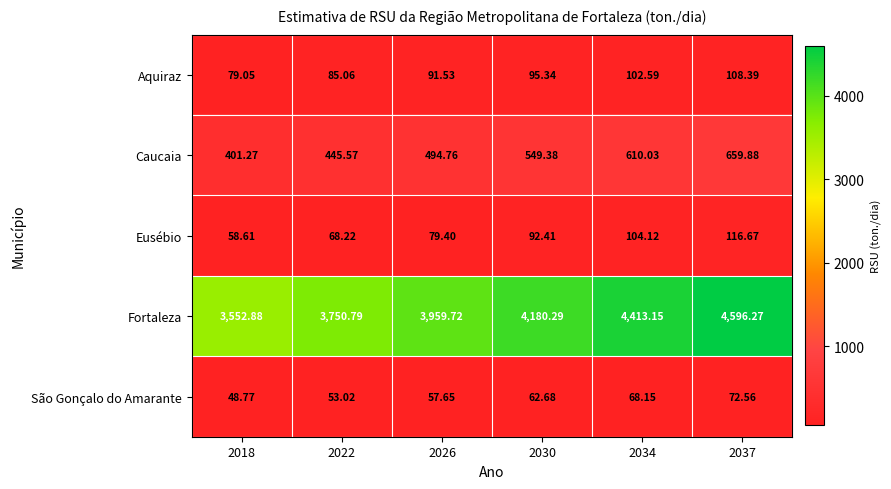

Which series changed the most between 2018 and 2037?

Fortaleza